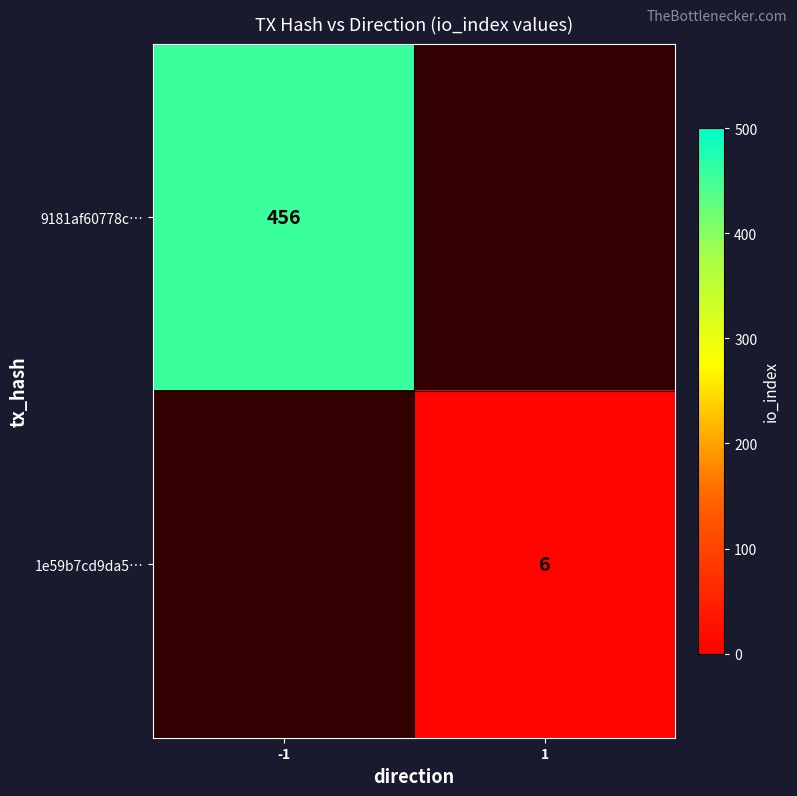

The 1e59b7cd9da5… series shows 6 at 1. True or false?

True